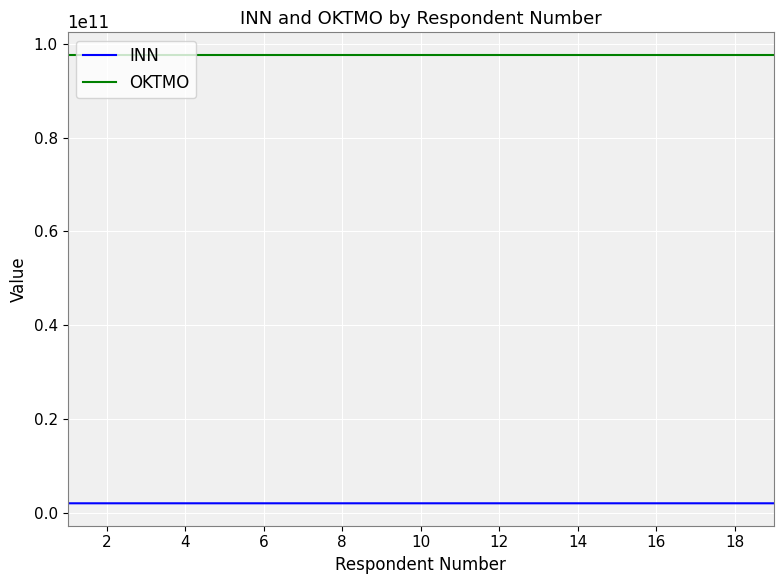

What is the smallest value displayed?

2110000222